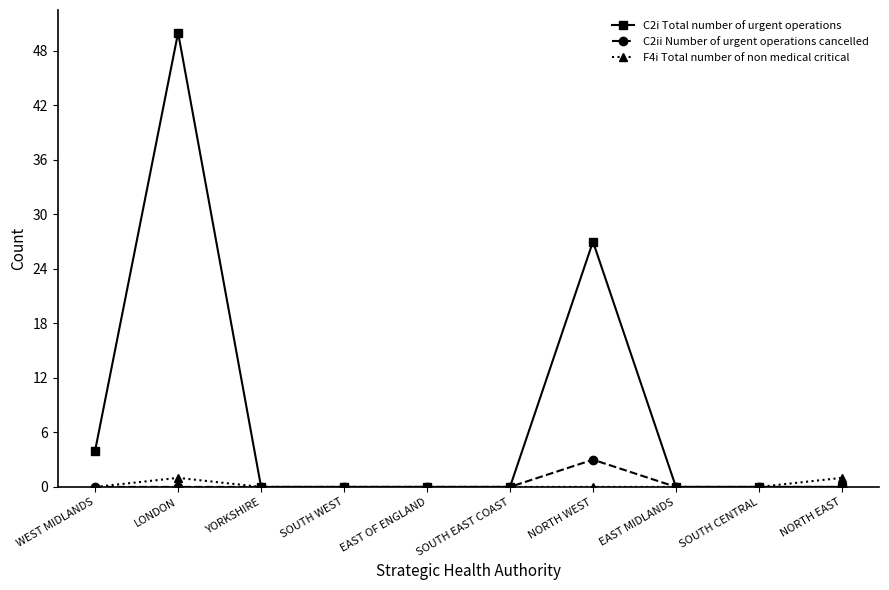

In C2ii Number of urgent operations cancelled, how many points are higher than both neighbors (excluding endpoints)?

1